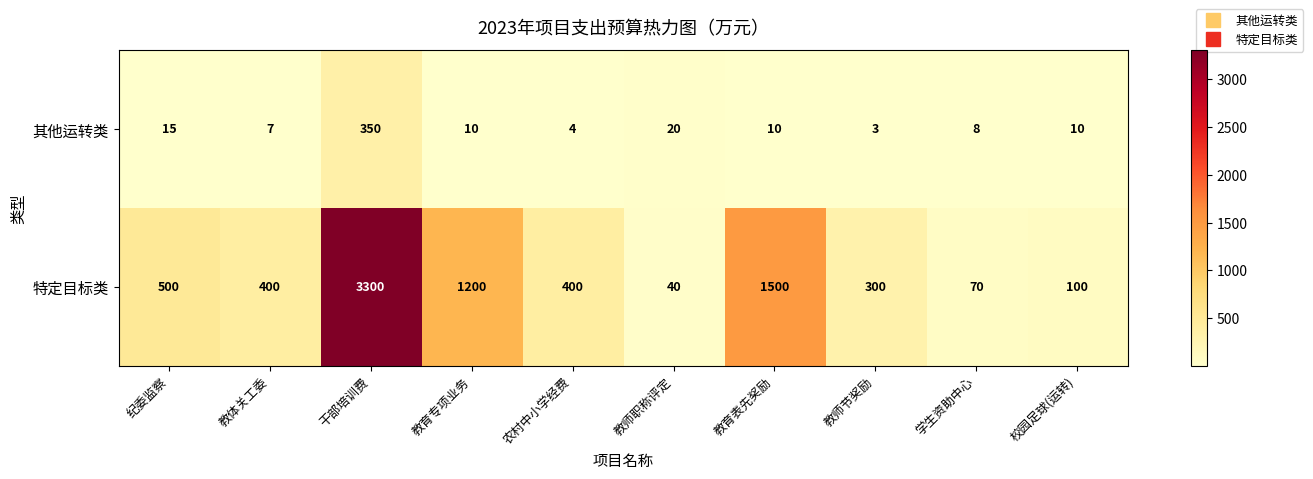

At how many categories does at least one series exceed 3124?

1